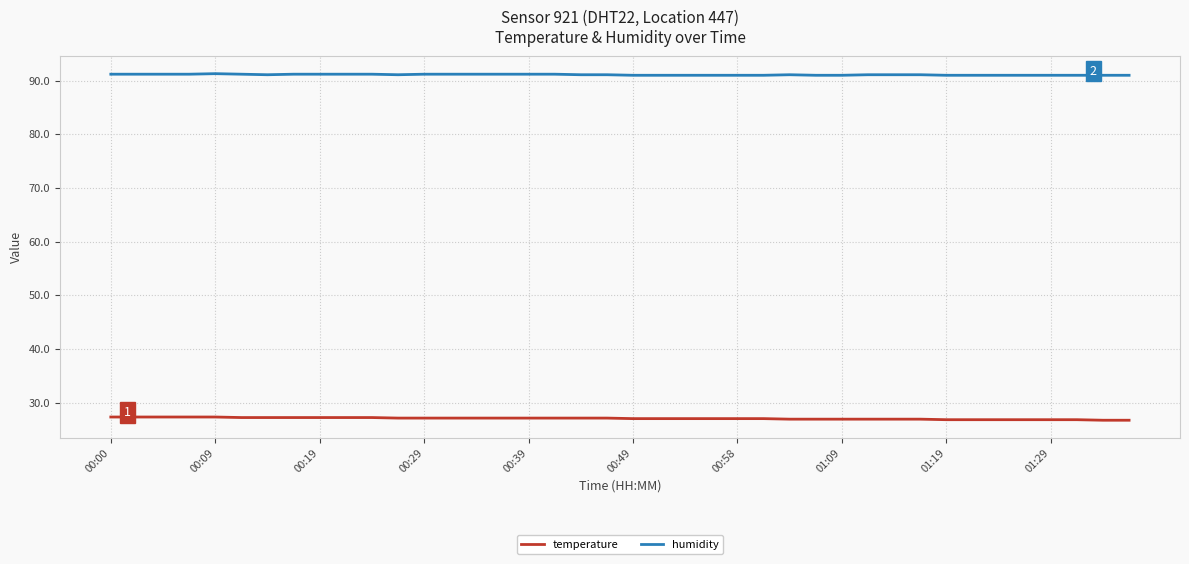

What is the maximum value for temperature?

27.3